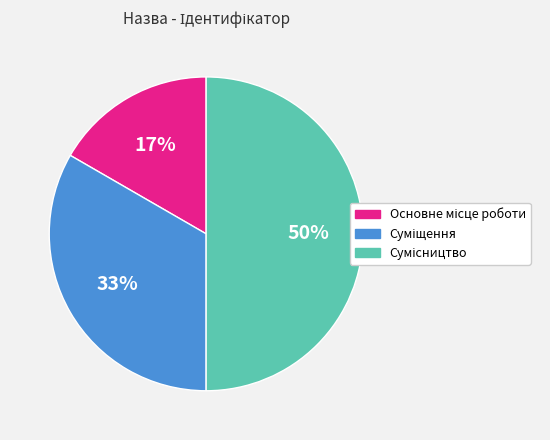

To the nearest percent, what is the difference between the largest and smallest slice percentages?

33%